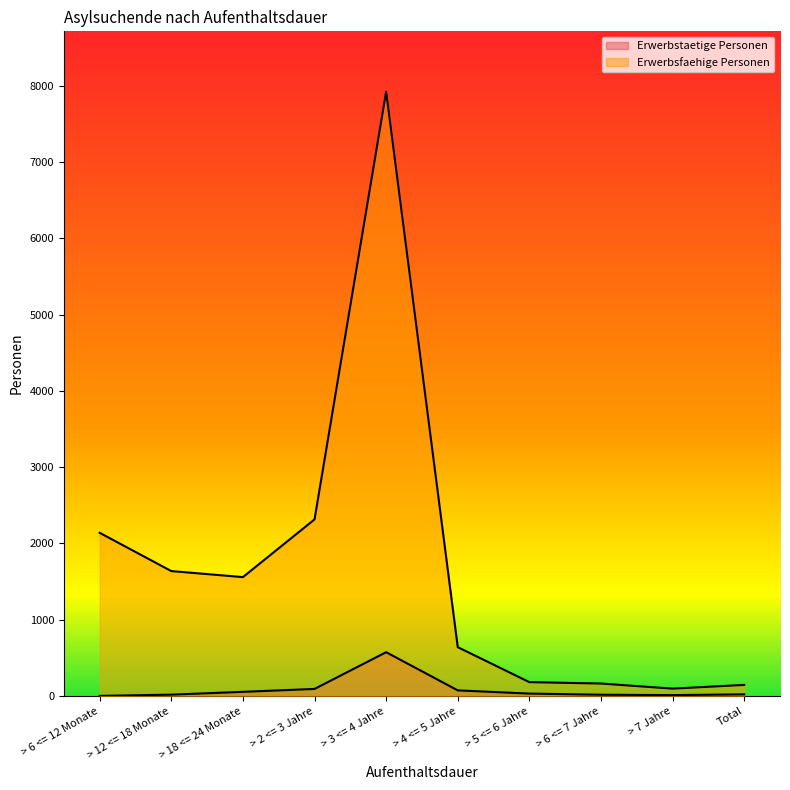

Which series changed the most between > 18 <= 24 Monate and > 7 Jahre?

Erwerbsfaehige Personen